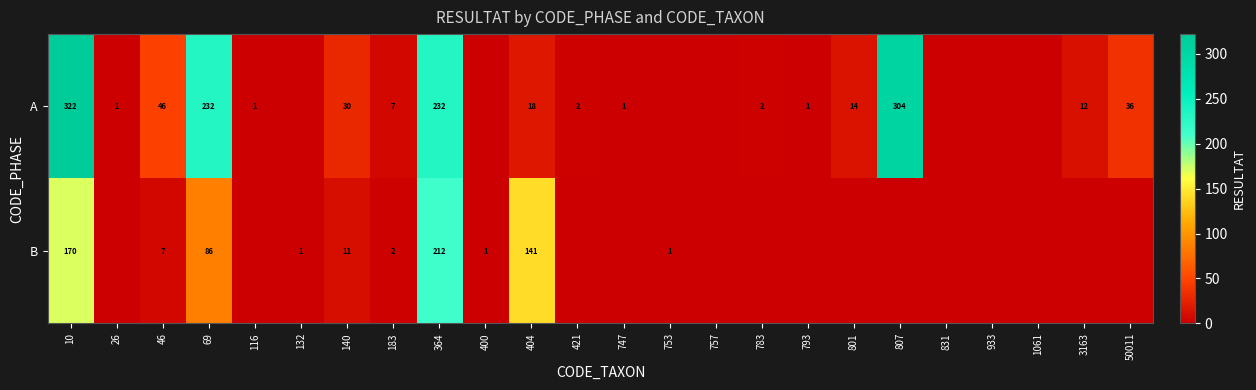

What is the sum of the B values at 140 and 753?

12